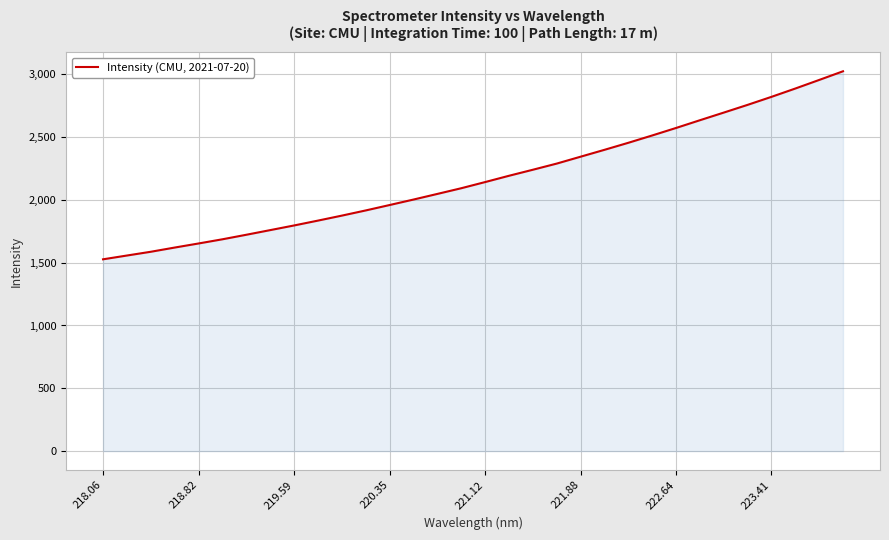

What is the minimum value shown in the chart?

1526.9